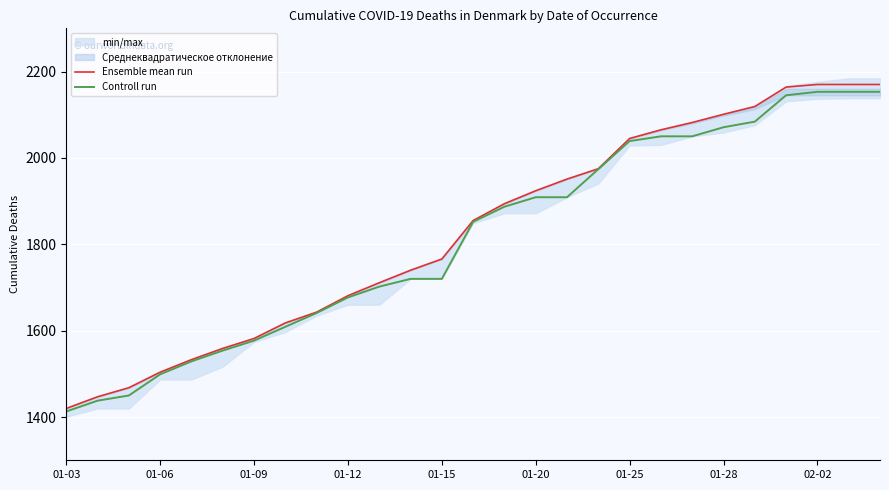

What is the highest value of the Controll run series?

2153